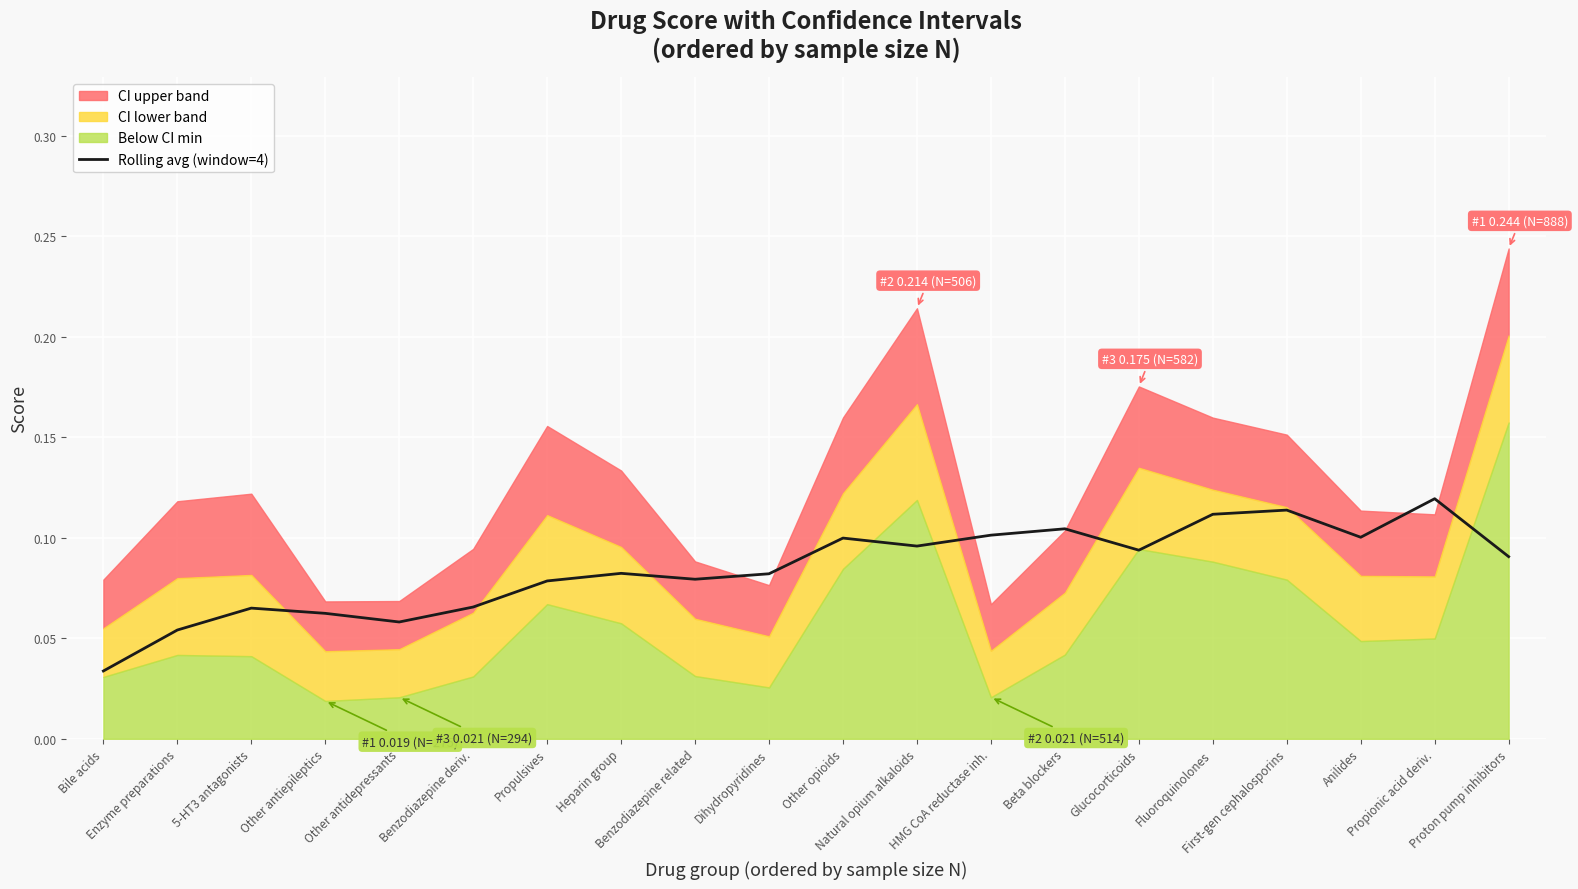

Between Anilides and First-gen cephalosporins, which is larger?

First-gen cephalosporins